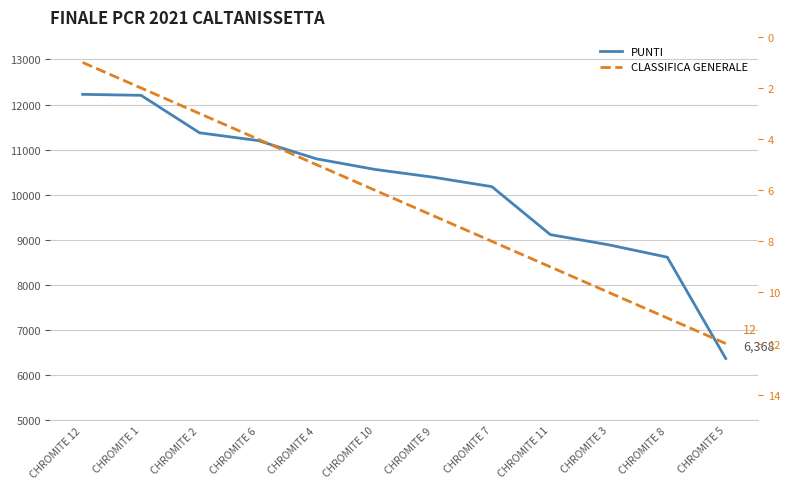

At which label is PUNTI closest to 9297?

CHROMITE 11